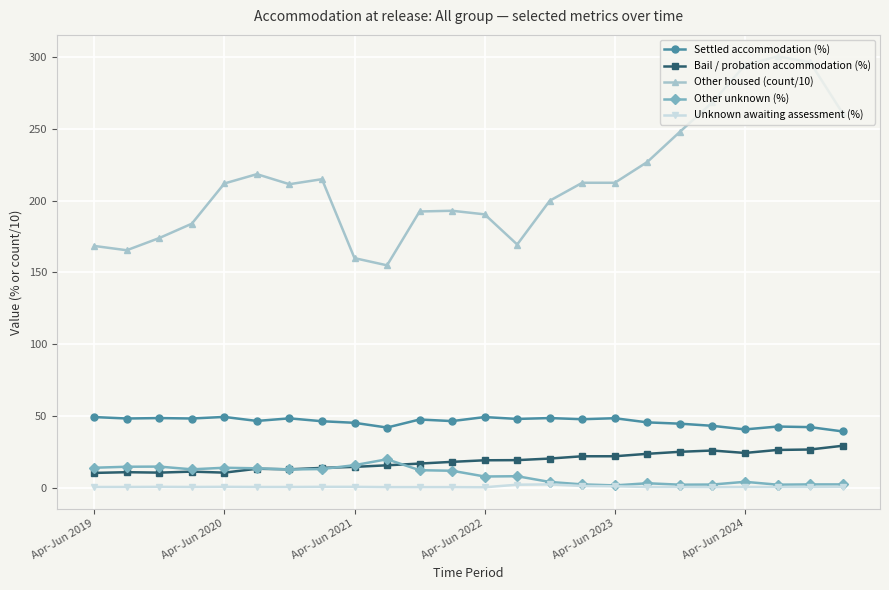

Which series has the largest total across all categories?

Other housed (count/10)